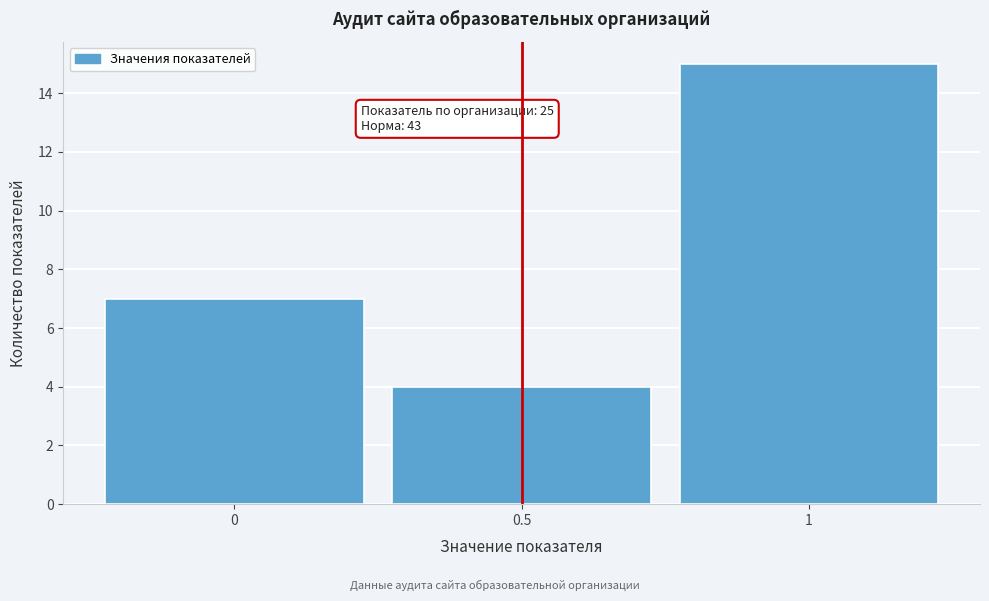

Over which range of the x-axis is the bar tallest?

0.75 to 1.25